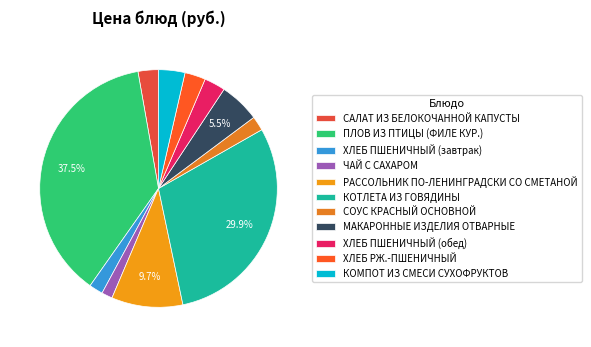

Does КОТЛЕТА ИЗ ГОВЯДИНЫ account for over 50% of the chart?

No